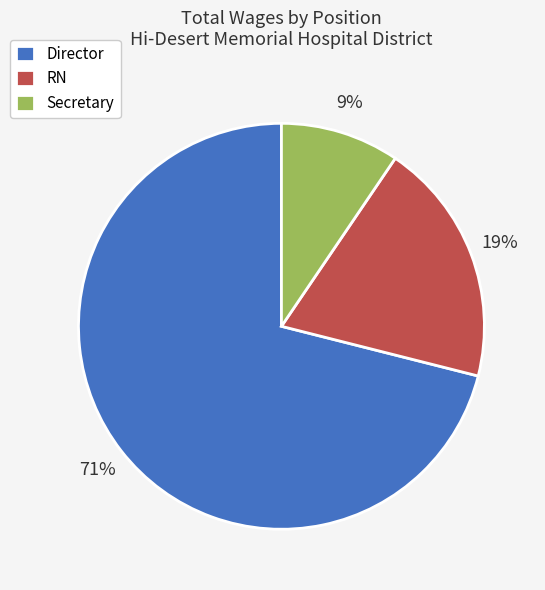

To the nearest percent, what portion does Secretary represent?

9%